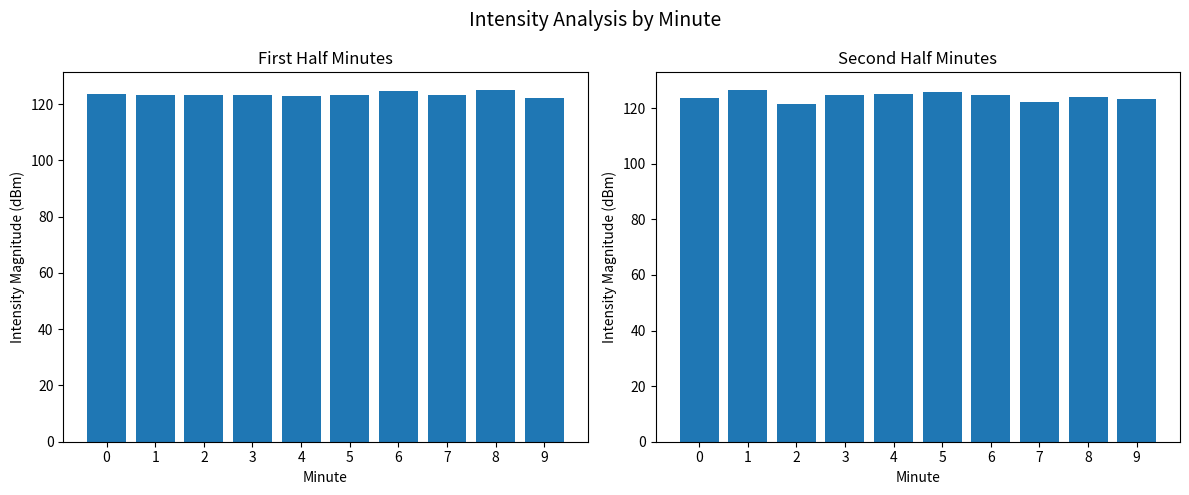

What is the total value across all series at 8?

249.1